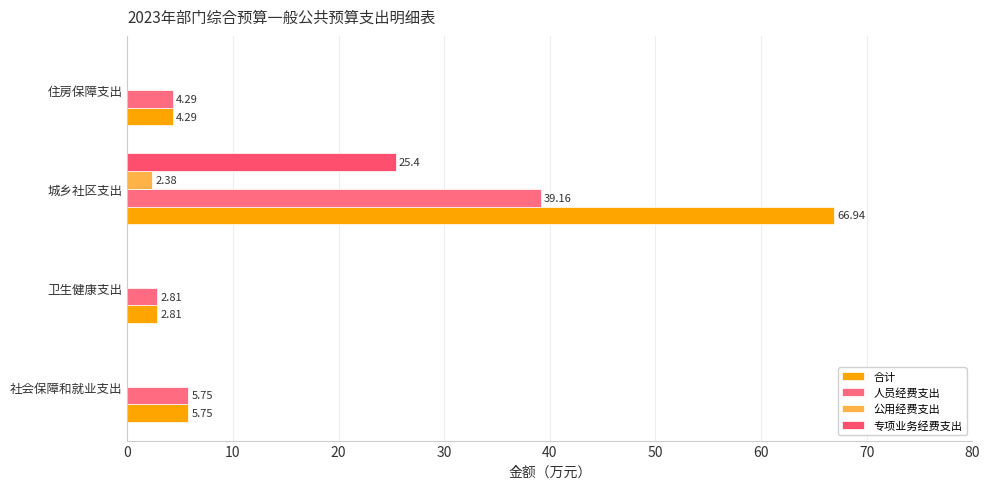

List the series in order of their overall mean, lowest first.

公用经费支出, 专项业务经费支出, 人员经费支出, 合计